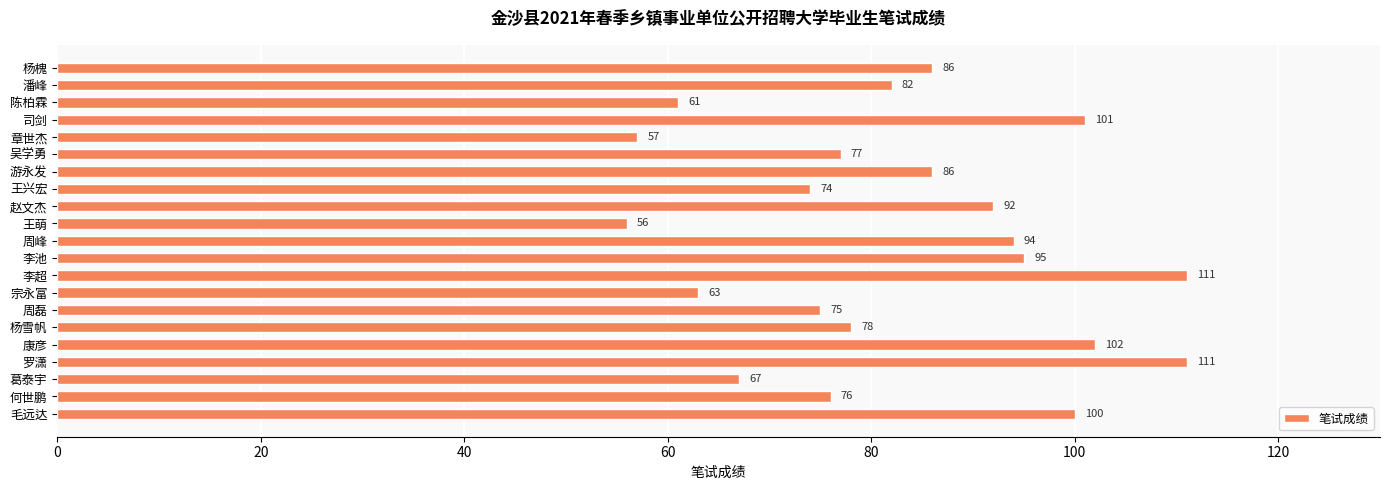

Reading bottom to top, what are all the values shown in this chart?

100	76	67	111	102	78	75	63	111	95	94	56	92	74	86	77	57	101	61	82	86